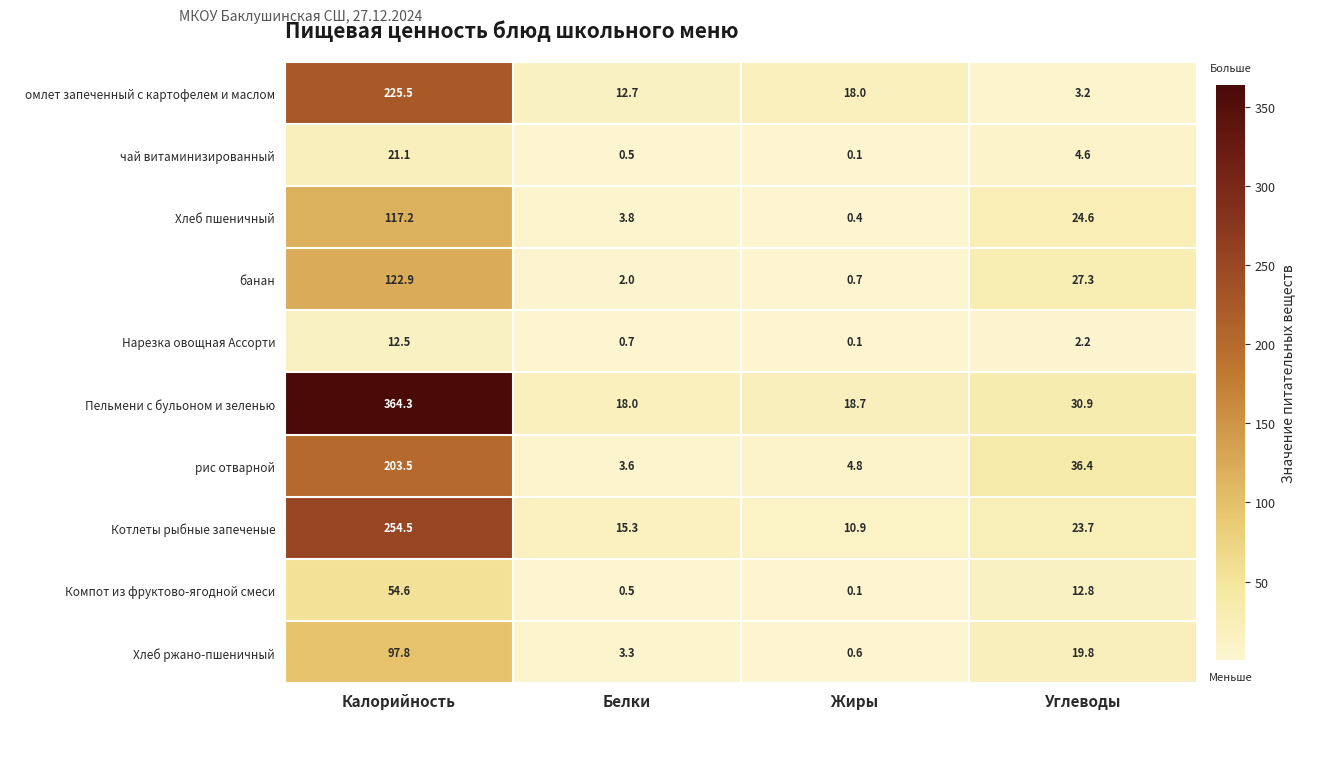

What is the difference between the second highest and minimum values in the рис отварной series?

32.8